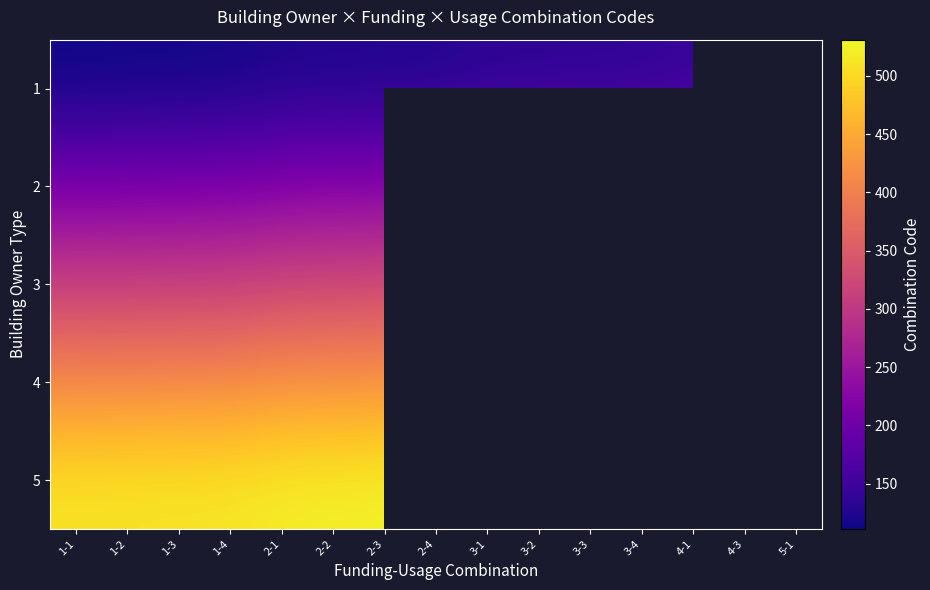

What is the sum of all 1 values?

1905.0